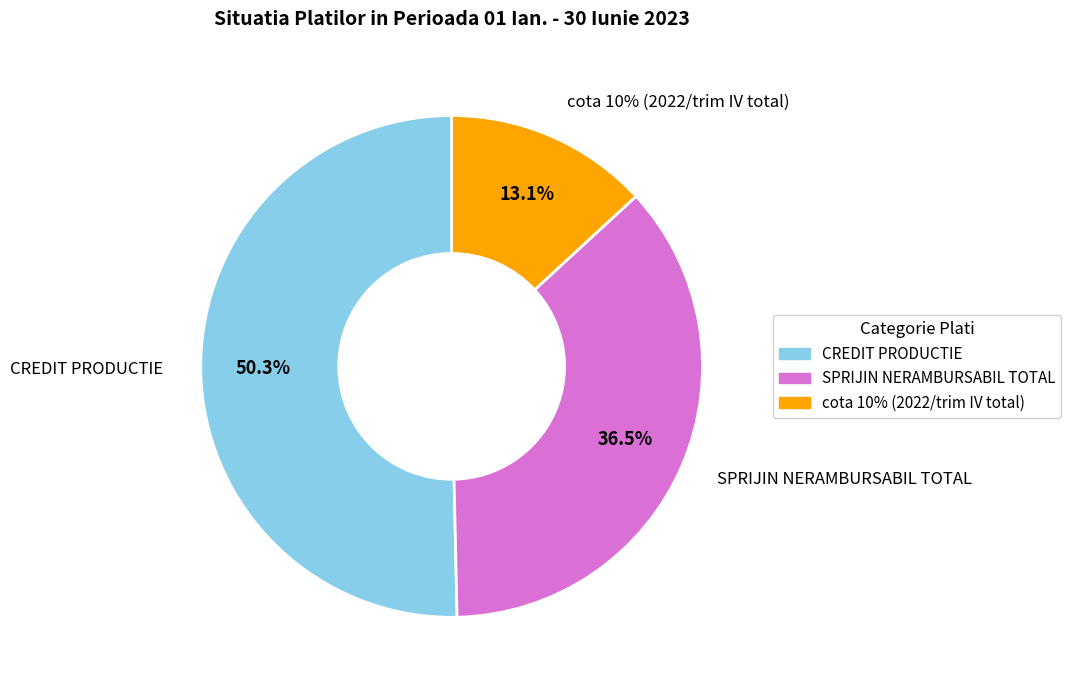

The SPRIJIN NERAMBURSABIL TOTAL slice represents 49% of the pie. True or false?

False